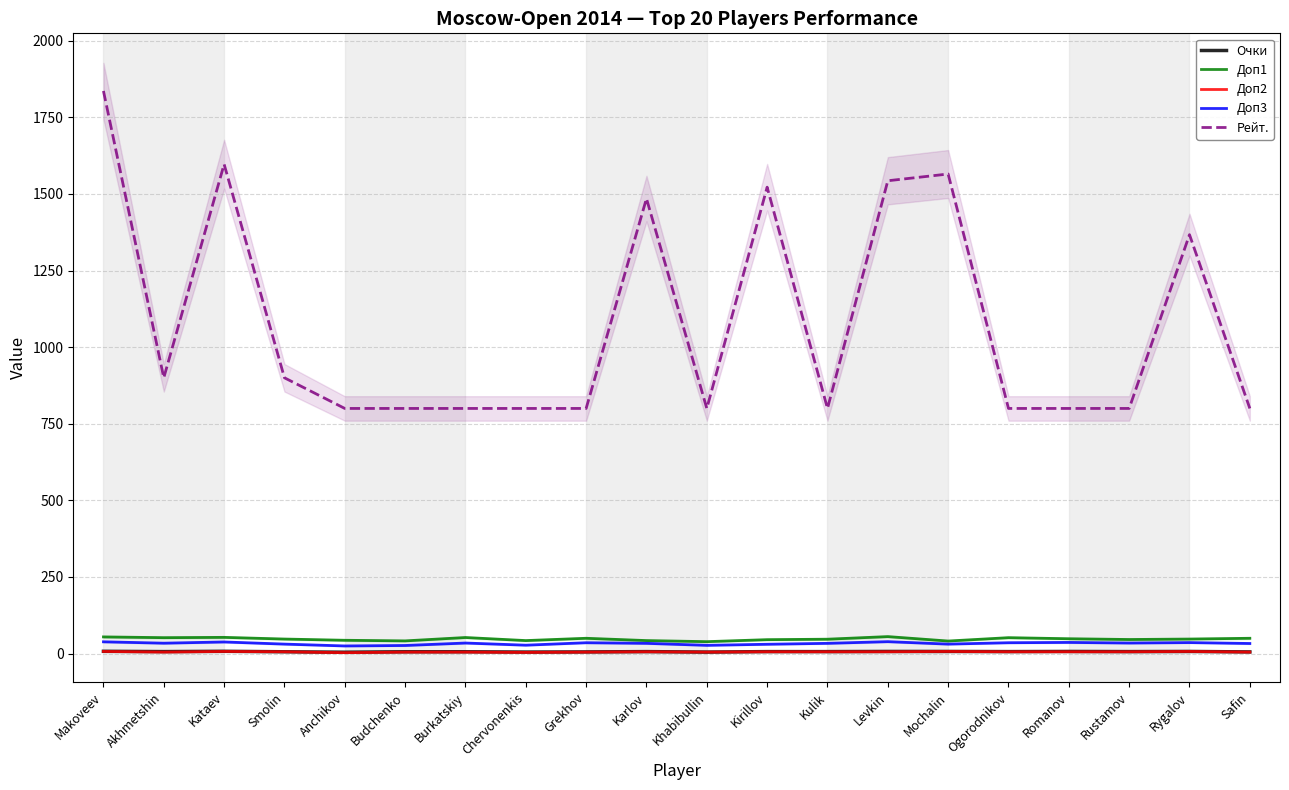

How many series are shown in this chart?

5